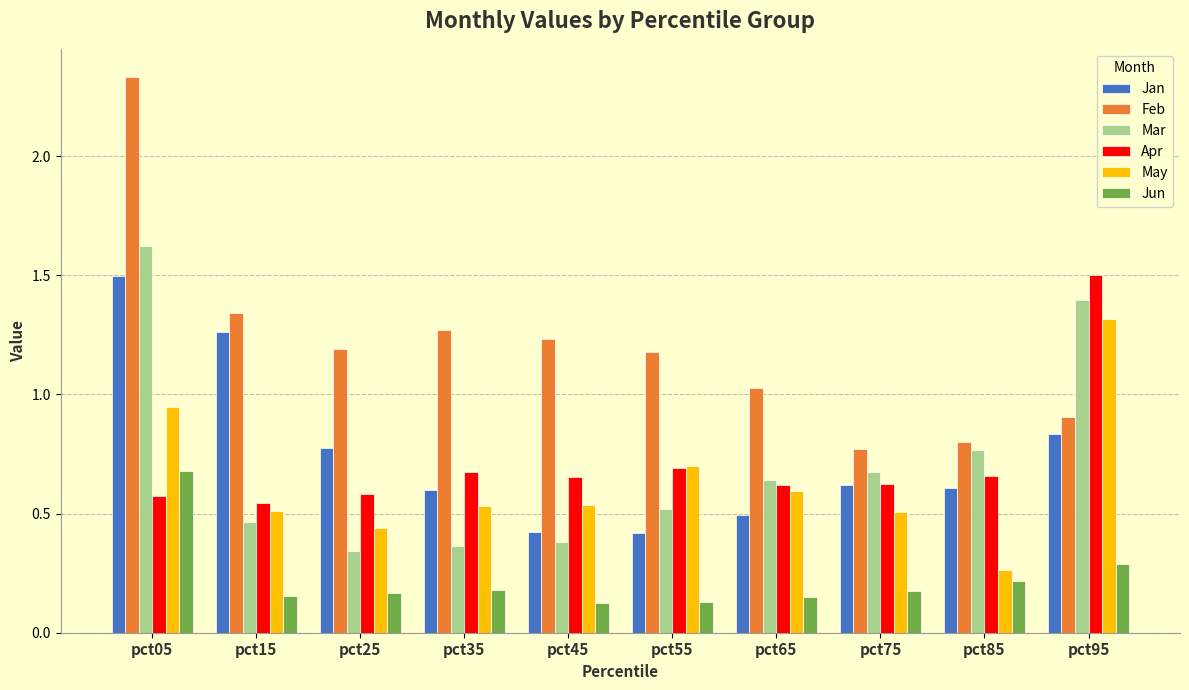

Which series has the largest range (max minus min)?

Feb